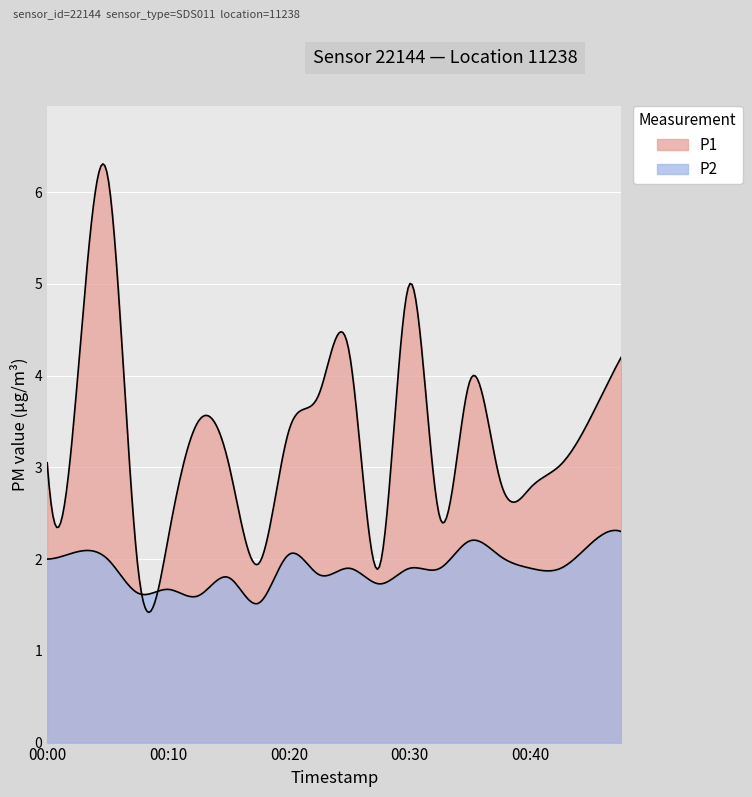

Which series has the largest total across all categories?

P1